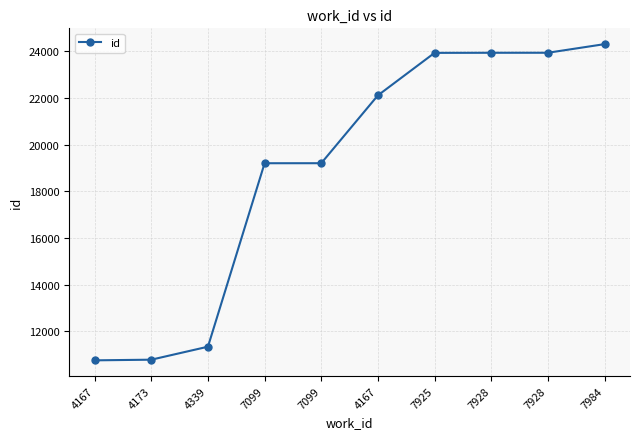

How many lines are shown in the chart?

1